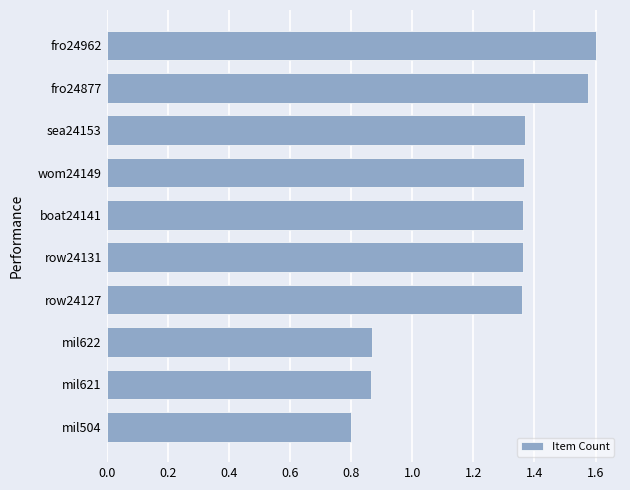

How many bars are there in total?

10